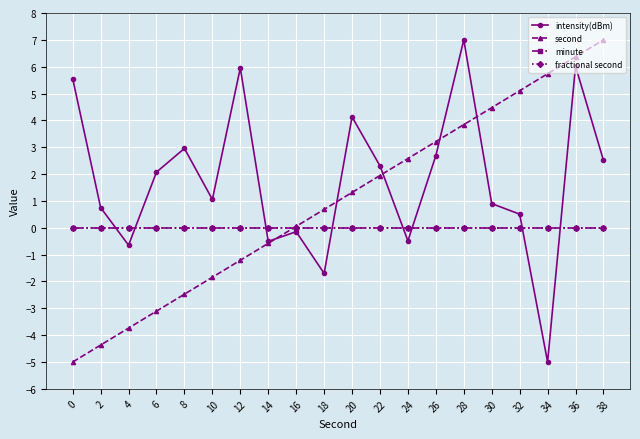

Reading right to left, what are all the values shown in this chart?

intensity(dBm): 38=2.5	36=6.0	34=-5.0	32=0.5	30=0.9	28=7.0	26=2.7	24=-0.5	22=2.3	20=4.1	18=-1.7	16=-0.1	14=-0.5	12=6.0	10=1.1	8=3.0	6=2.1	4=-0.6	2=0.8	0=5.6
second: 38=7.0	36=6.4	34=5.7	32=5.1	30=4.5	28=3.8	26=3.2	24=2.6	22=1.9	20=1.3	18=0.7	16=0.1	14=-0.6	12=-1.2	10=-1.8	8=-2.5	6=-3.1	4=-3.7	2=-4.4	0=-5.0
minute: 38=0.0	36=0.0	34=0.0	32=0.0	30=0.0	28=0.0	26=0.0	24=0.0	22=0.0	20=0.0	18=0.0	16=0.0	14=0.0	12=0.0	10=0.0	8=0.0	6=0.0	4=0.0	2=0.0	0=0.0
fractional second: 38=0.0	36=0.0	34=0.0	32=0.0	30=0.0	28=0.0	26=0.0	24=0.0	22=0.0	20=0.0	18=0.0	16=0.0	14=0.0	12=0.0	10=0.0	8=0.0	6=0.0	4=0.0	2=0.0	0=0.0